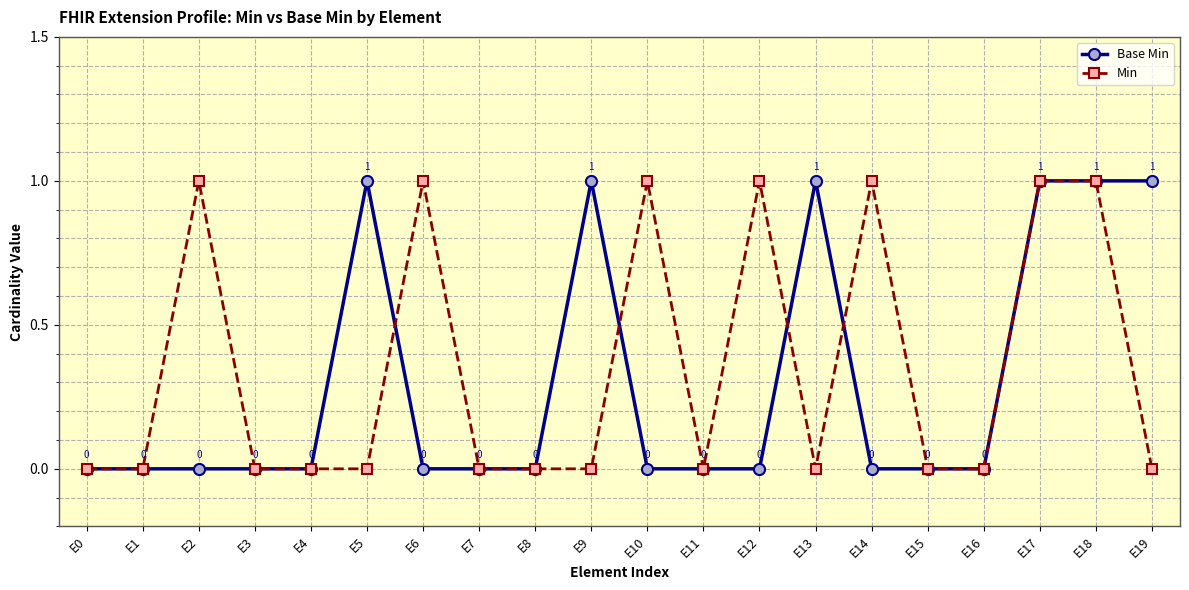

How many lines are shown in the chart?

2